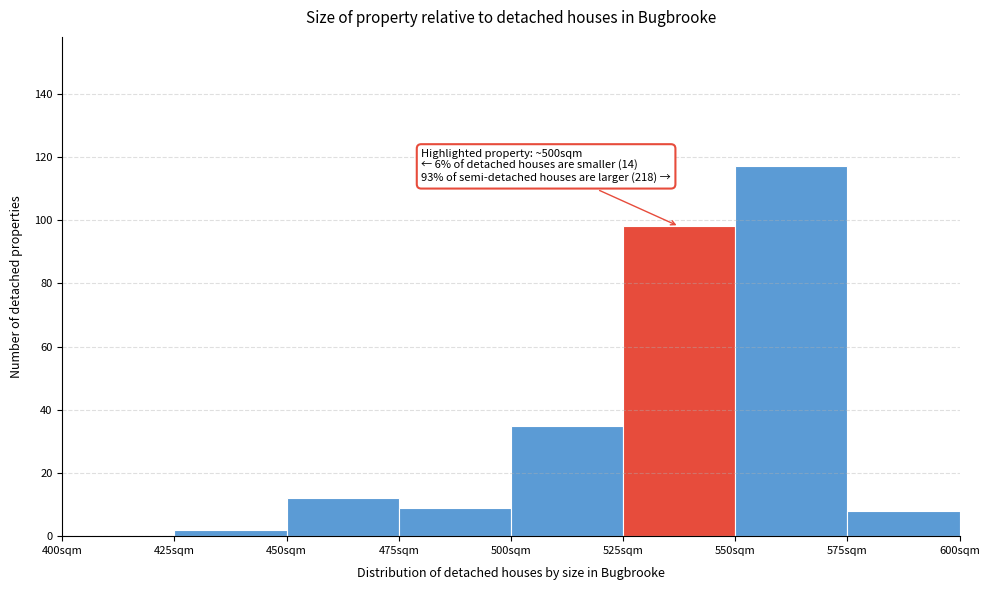

Over which range of the x-axis is the bar tallest?

550 to 575